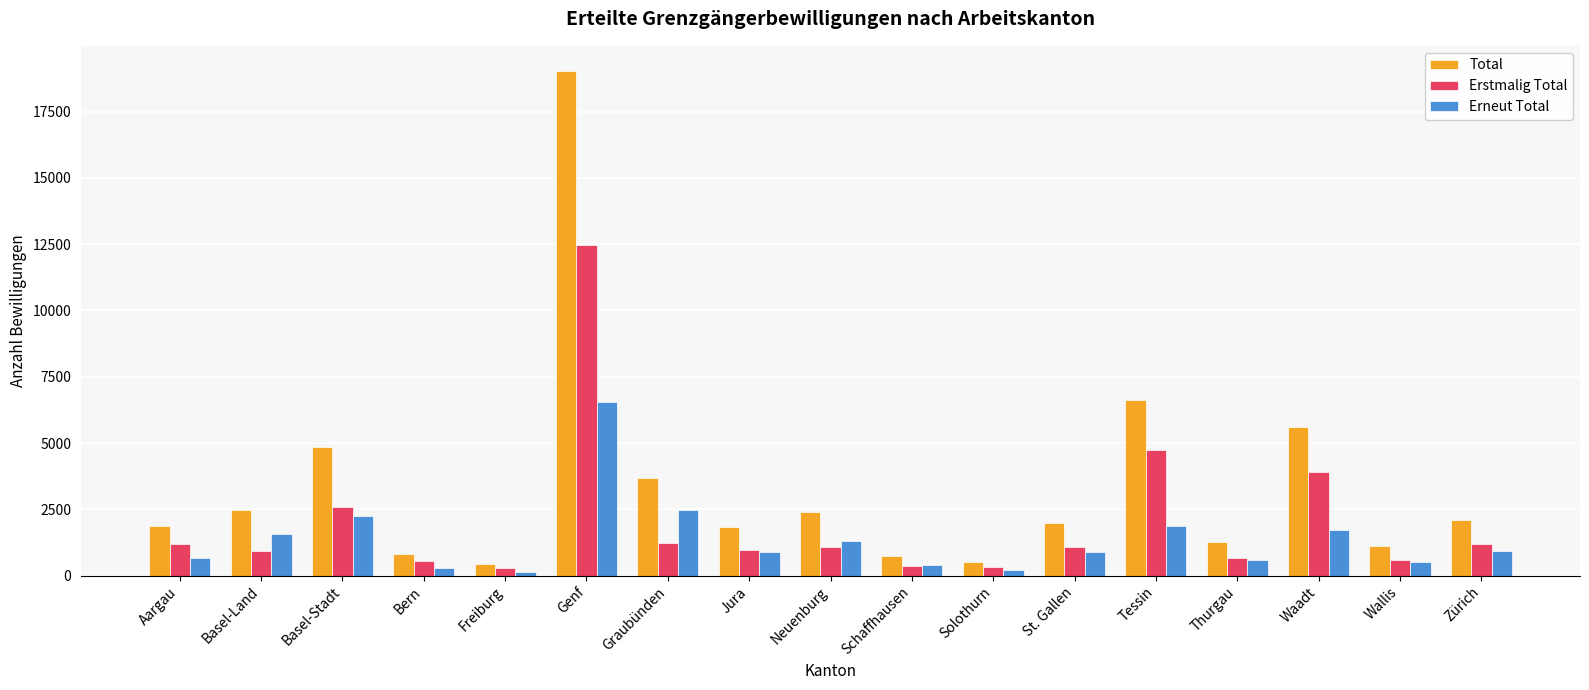

Rank the series by their average value, from lowest to highest.

Erneut Total, Erstmalig Total, Total